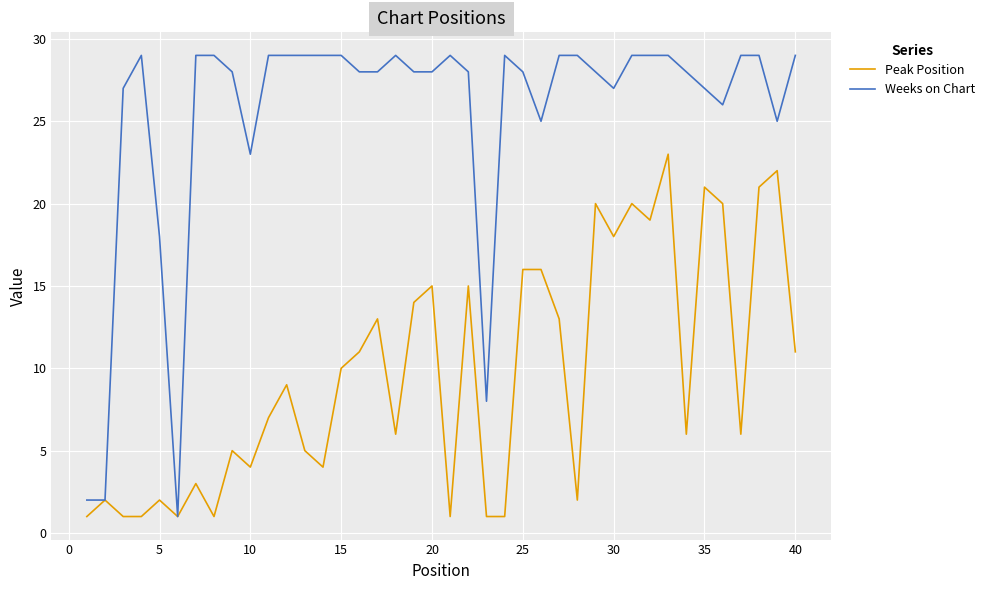

Does the chart display data point markers on the line(s)?

No